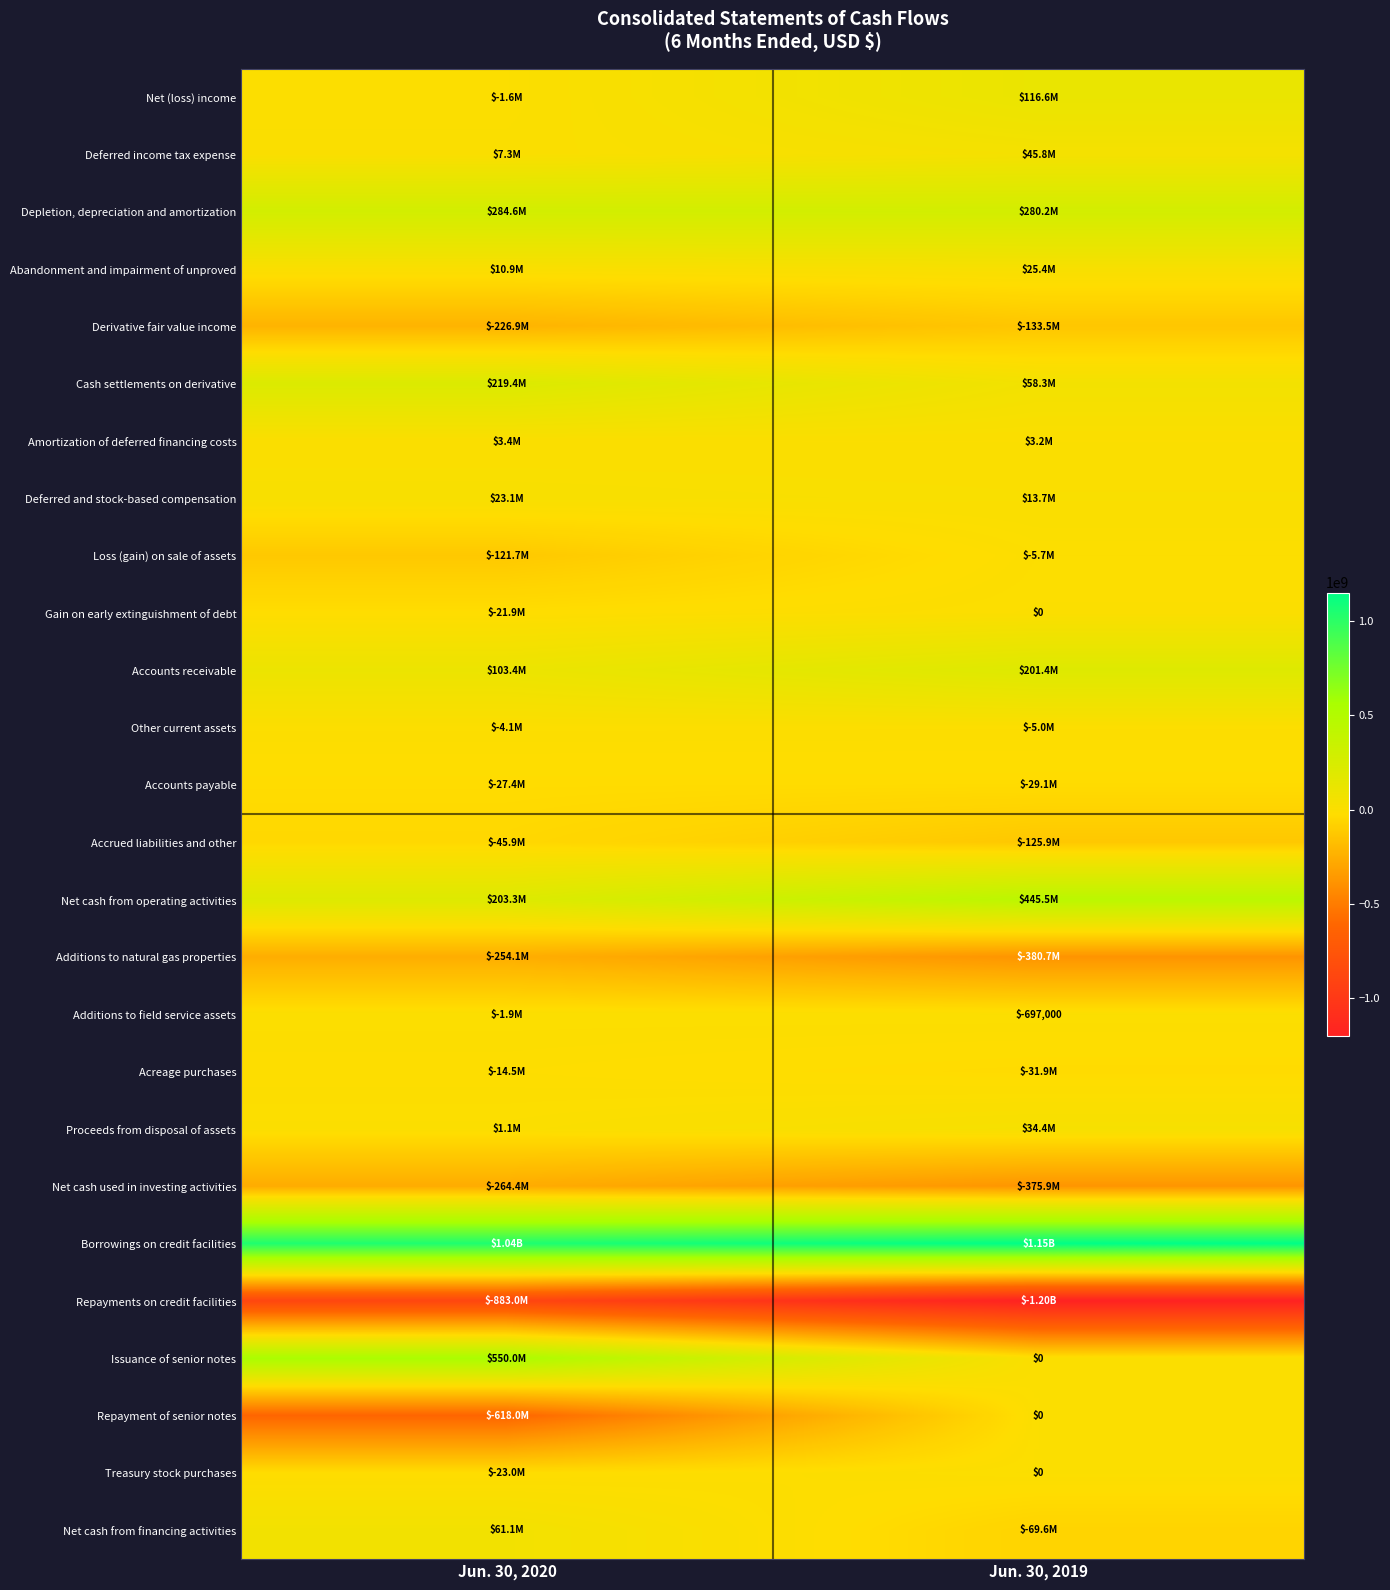

The Issuance of senior notes series shows 247500907 at Jun. 30, 2020. True or false?

False